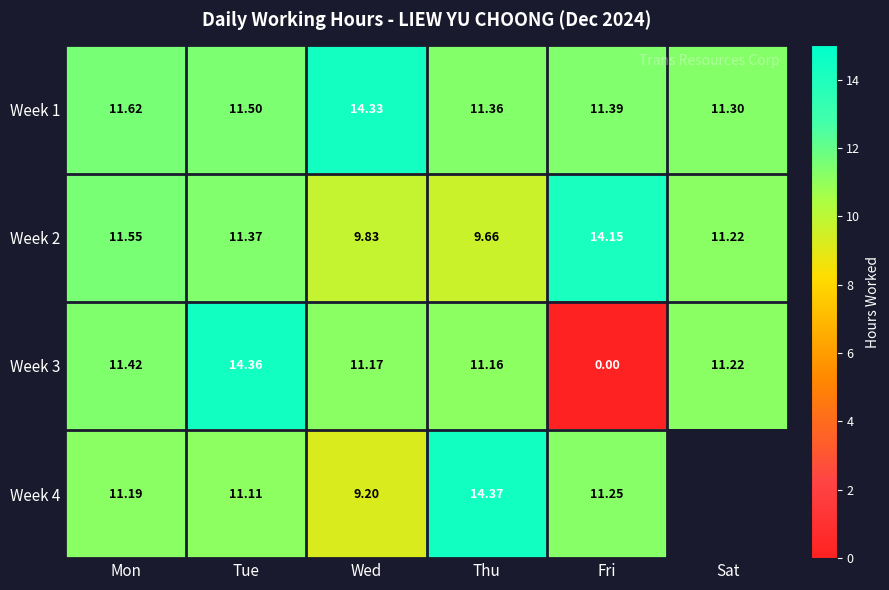

At which label does Week 1 reach its minimum?

Sat